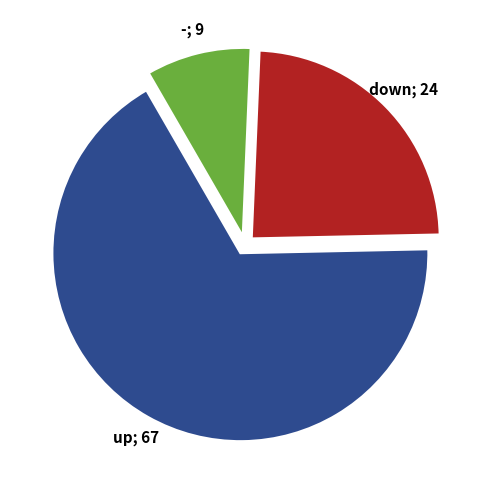

Does any single category account for the majority?

Yes